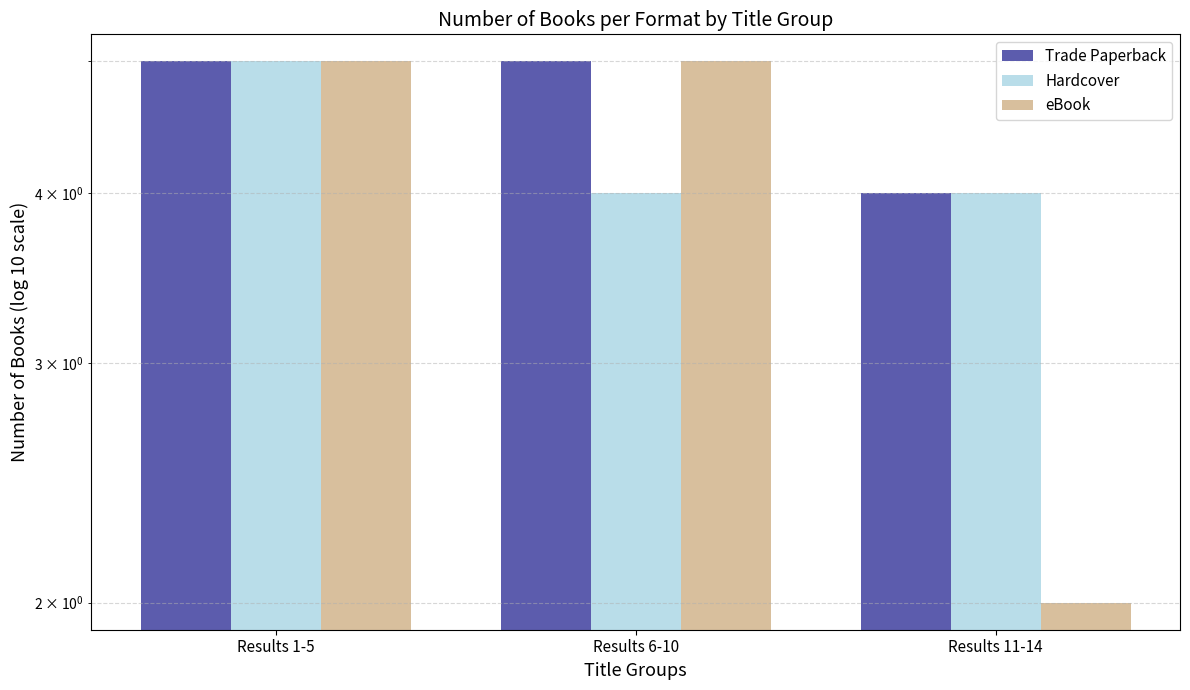

Reading left to right, extract all data points from this chart.

Trade Paperback: 5	5	4
Hardcover: 5	4	4
eBook: 5	5	2